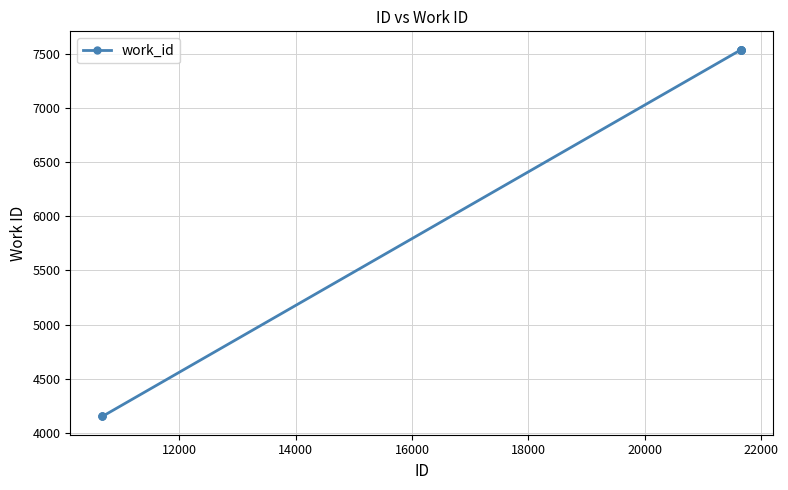

What is the difference between the maximum and second lowest values?

3389